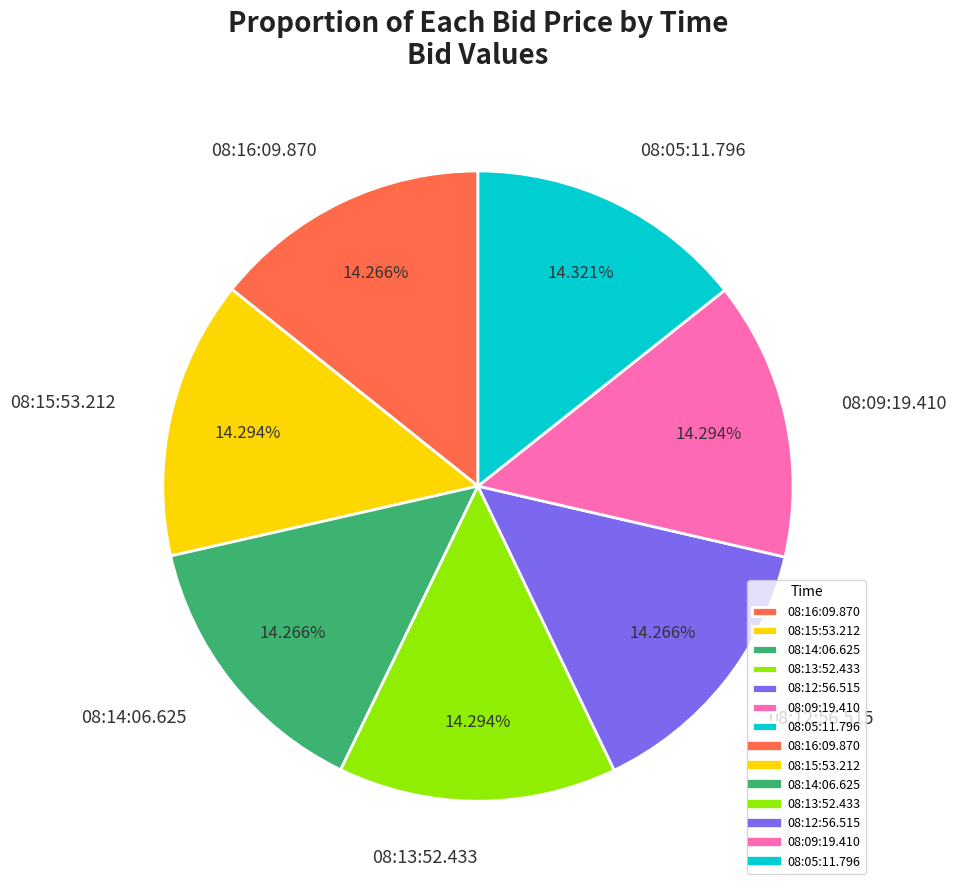

Combined, do 08:05:11.796 and 08:12:56.515 account for over 50%?

No